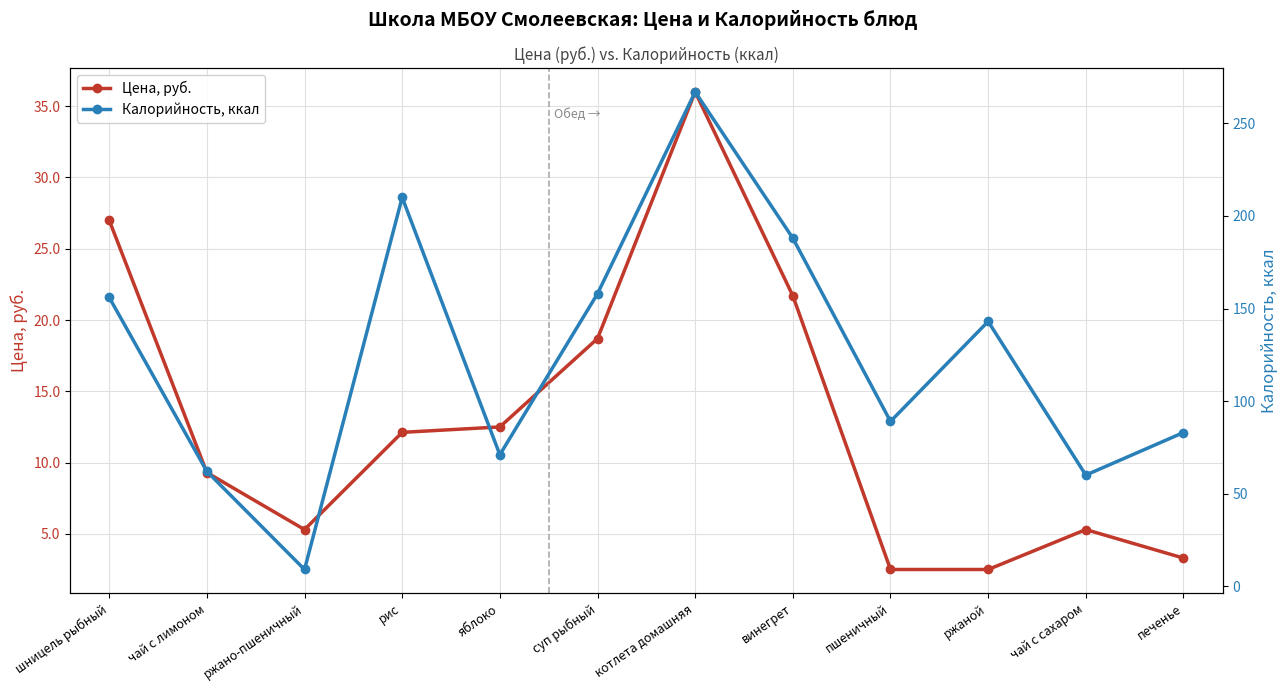

Is the value of Цена, руб. at ржаной greater than the value of Калорийность, ккал at винегрет?

No